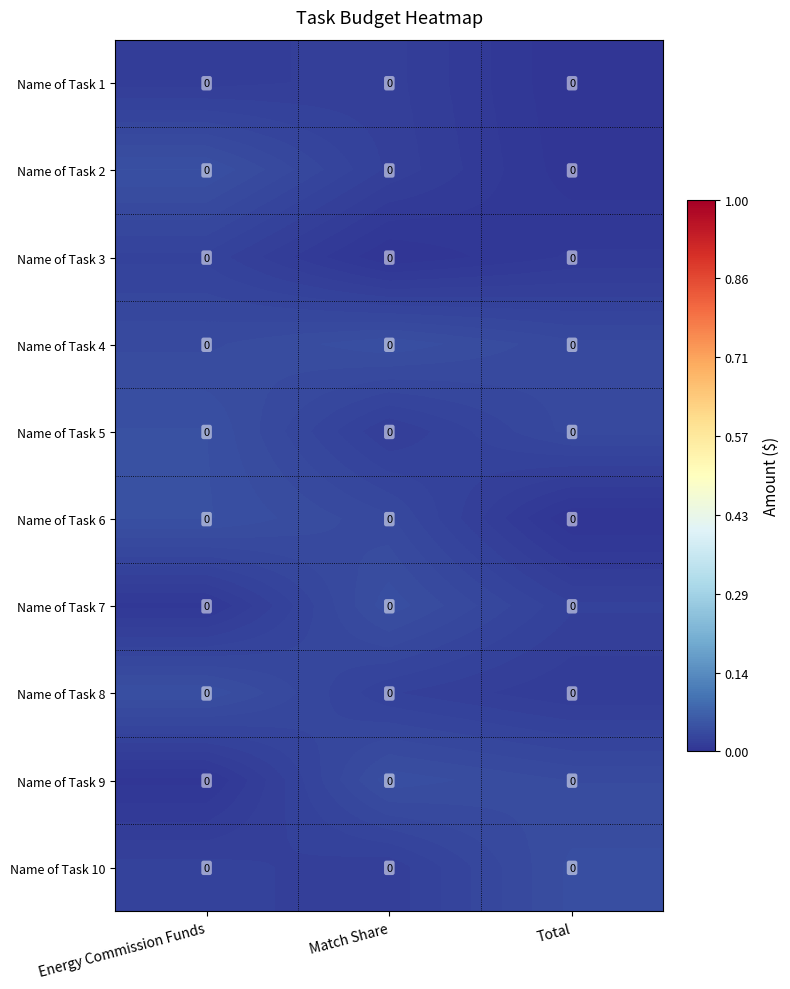

What is the total value across all series at Total?

0.2